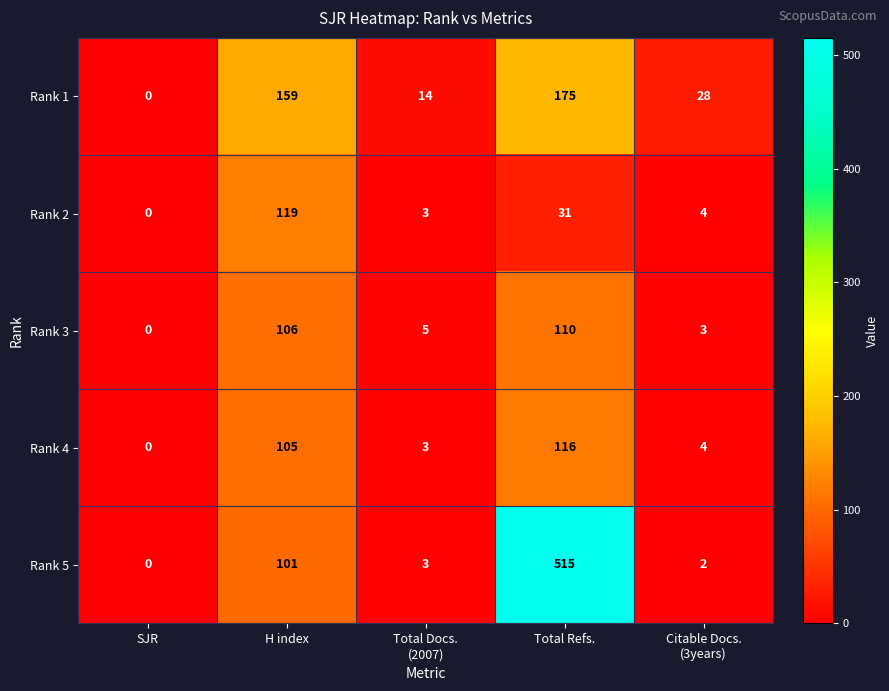

The Rank 4 series shows 0 at SJR. True or false?

True